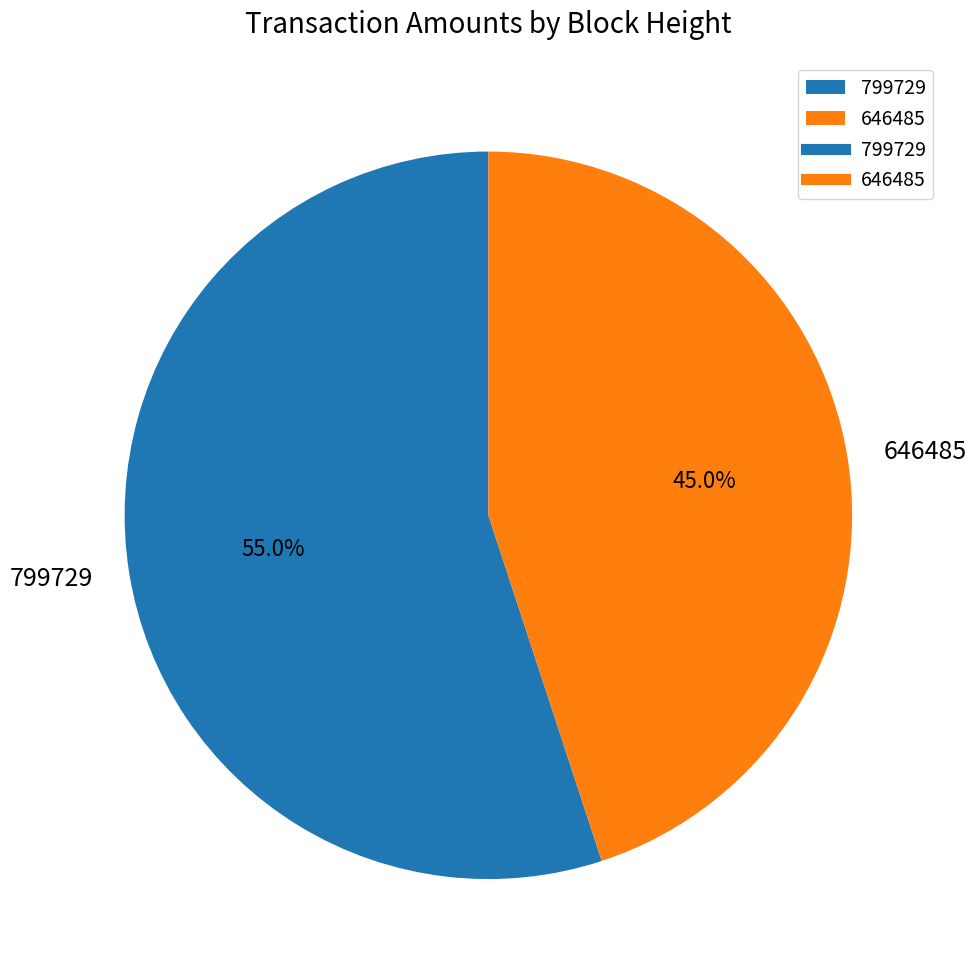

What percentage is the 646485 slice, to the nearest percent?

45%